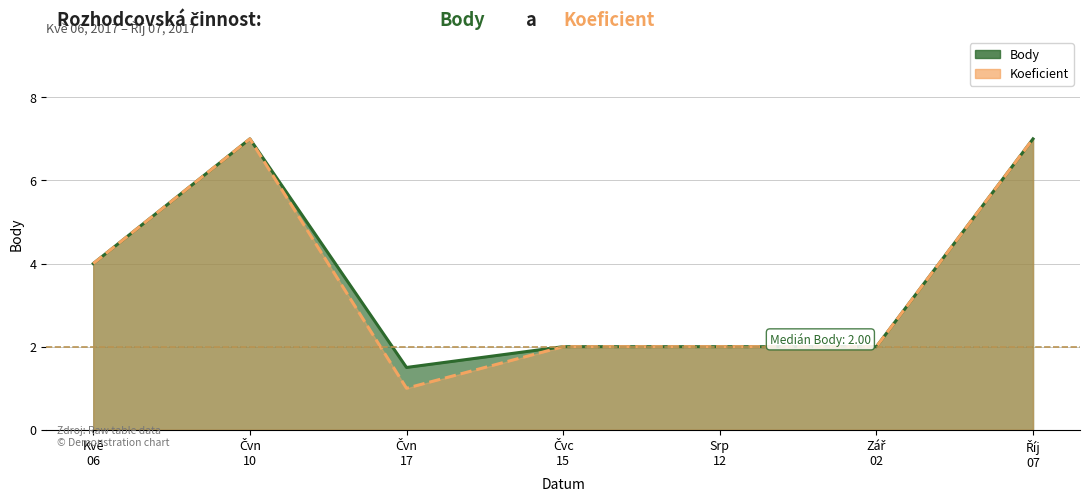

List the series in order of their overall mean, highest first.

Body, Koeficient